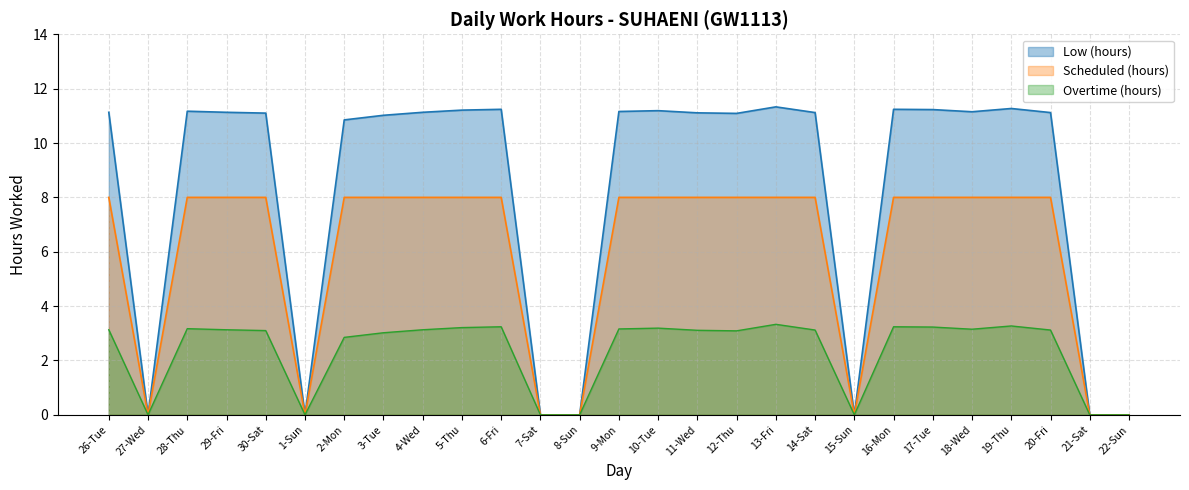

How many values are above zero?

20